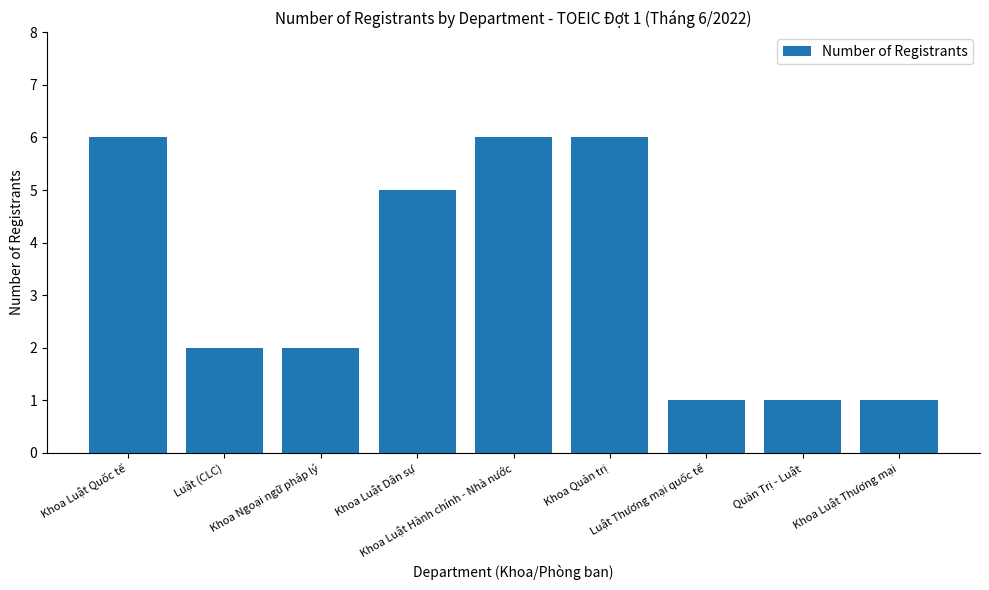

What is the greatest value displayed?

6